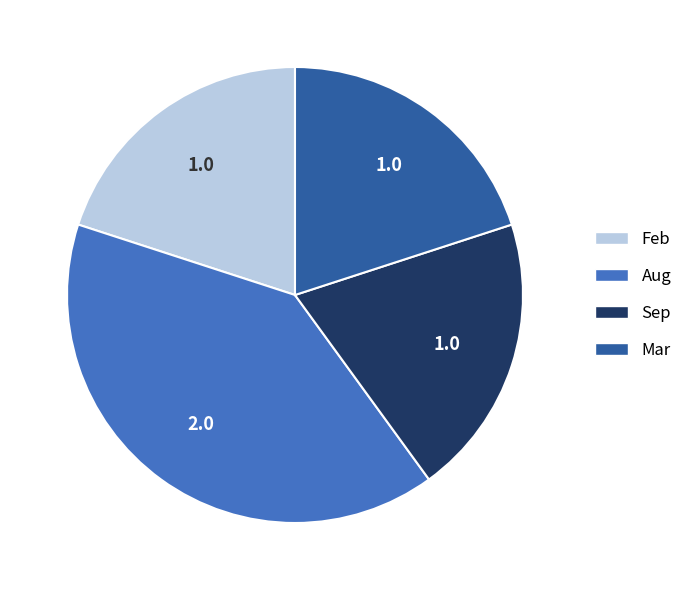

Does any single category account for the majority?

No